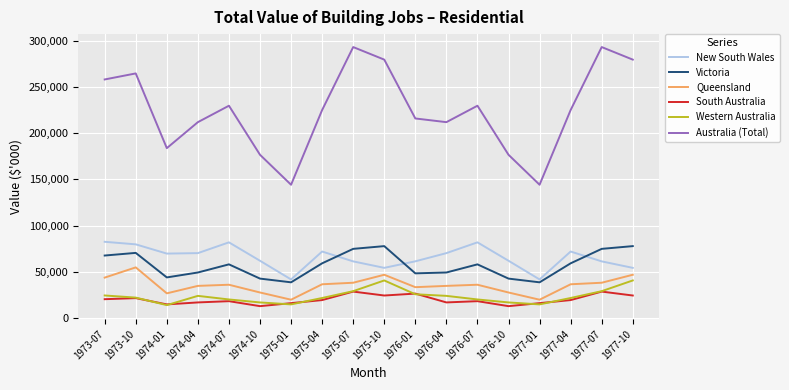

What is the difference between the highest and lowest values at 1975-01?

129347